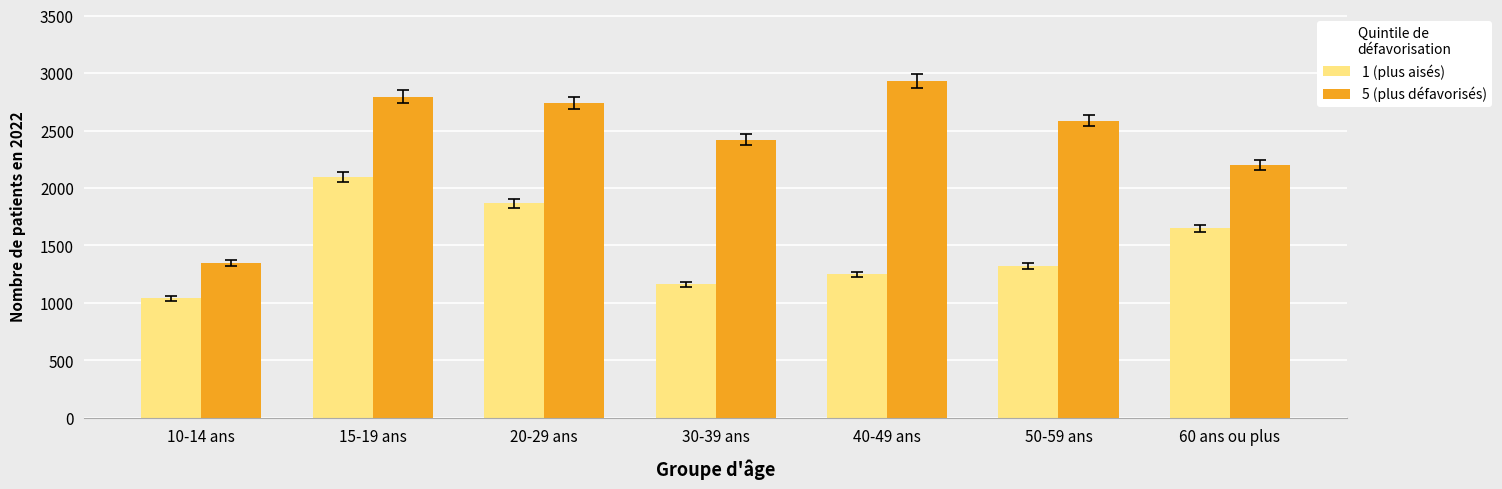

What is the value of the 5 (plus défavorisés) bar at the 2nd from the left?

2793